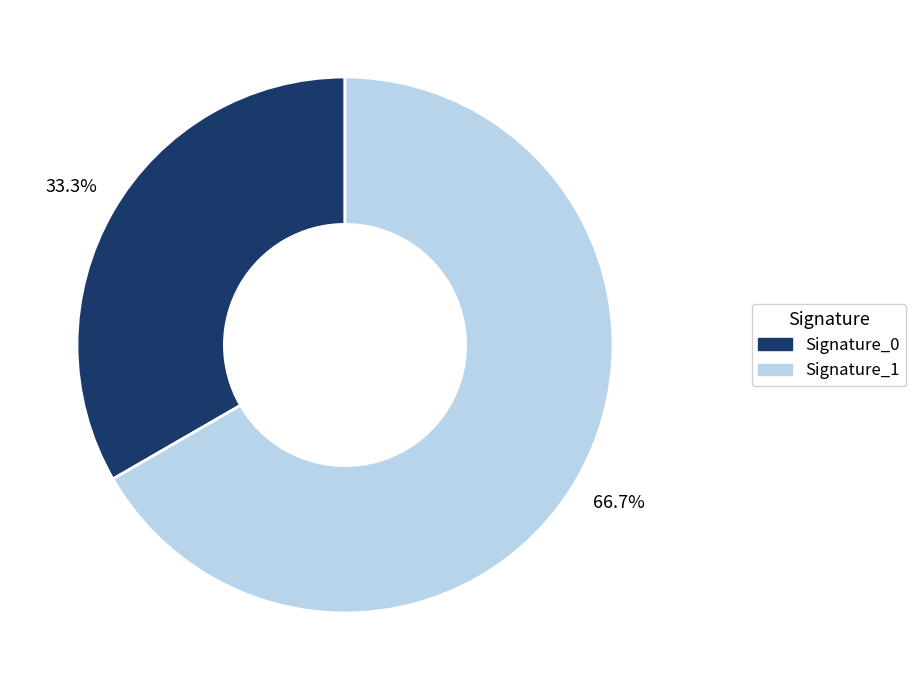

Is Signature_1 the majority of the pie?

Yes